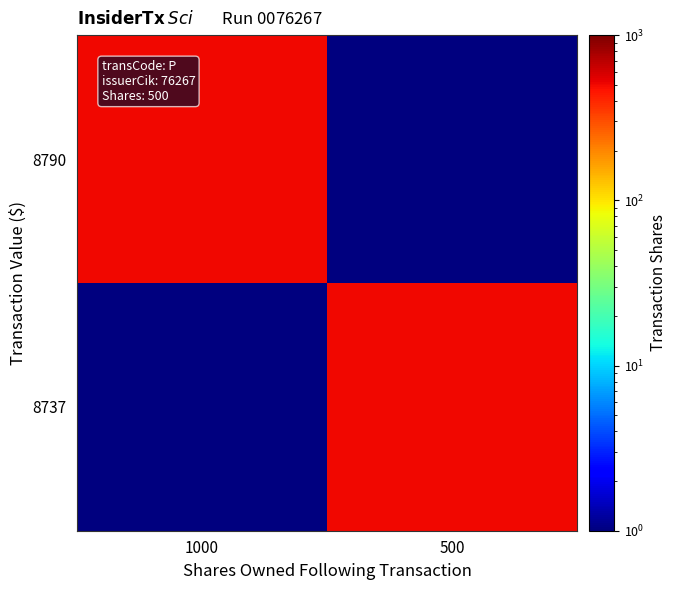

Reading left to right, extract all data points from this chart.

8790: 1000=500	500=1
8737: 1000=1	500=500